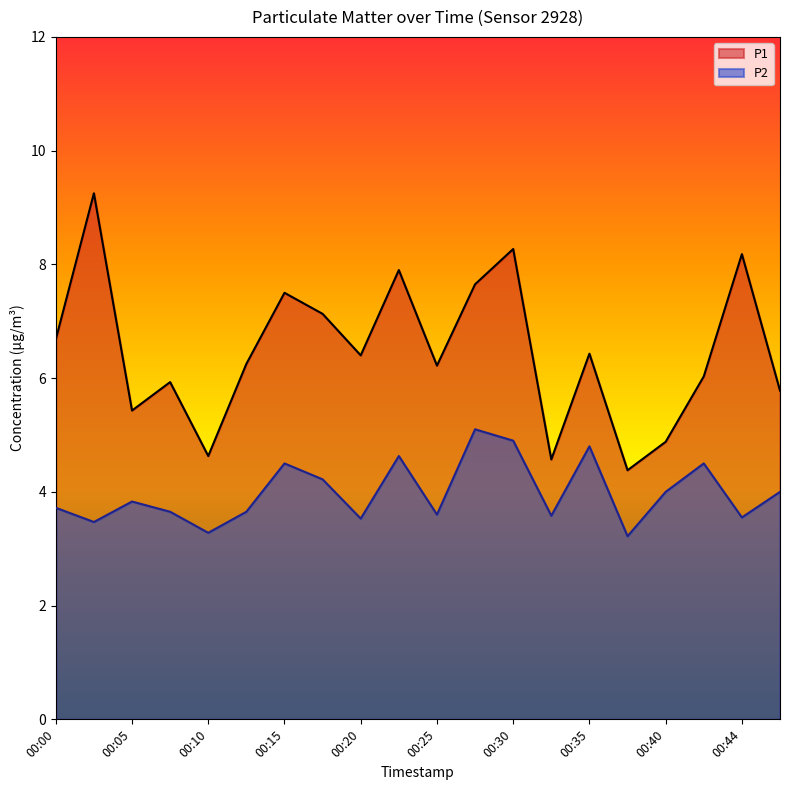

At how many categories does at least one series exceed 5?

16